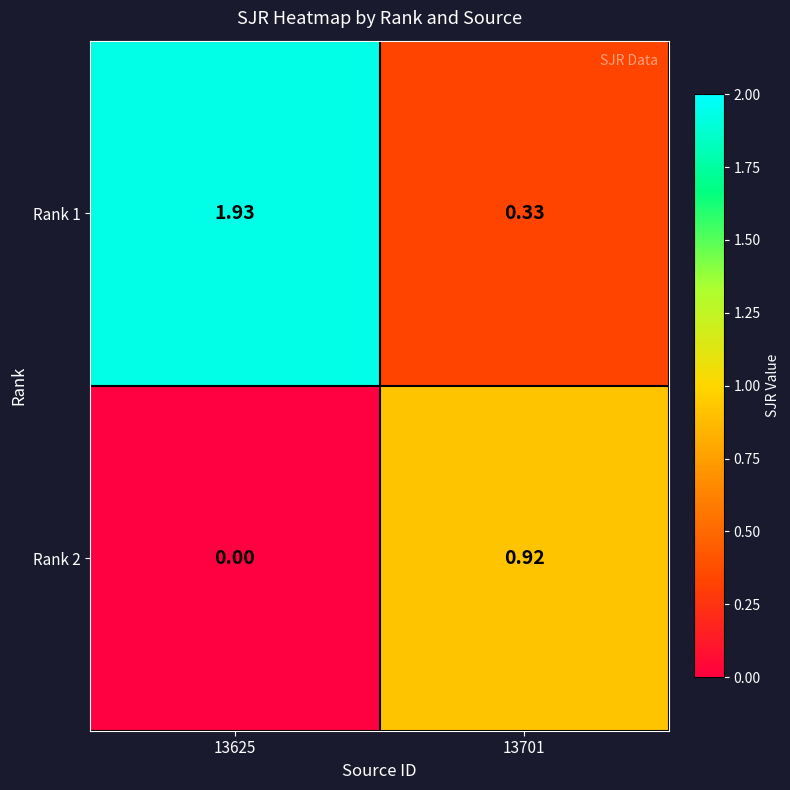

Is the value of Rank 1 at 13701 greater than the value of Rank 2 at 13701?

No